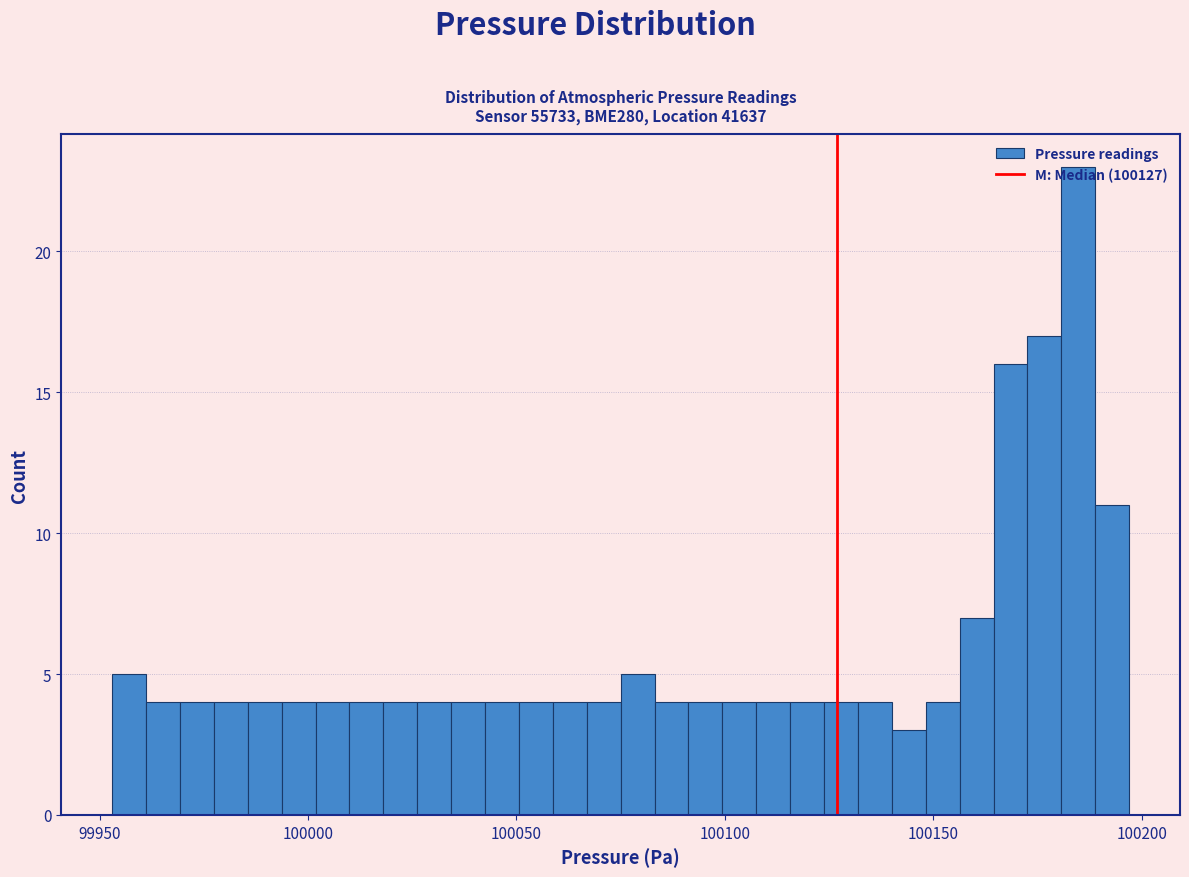

Read against the x-axis, roughly where is the centre of the tallest bar?

100185